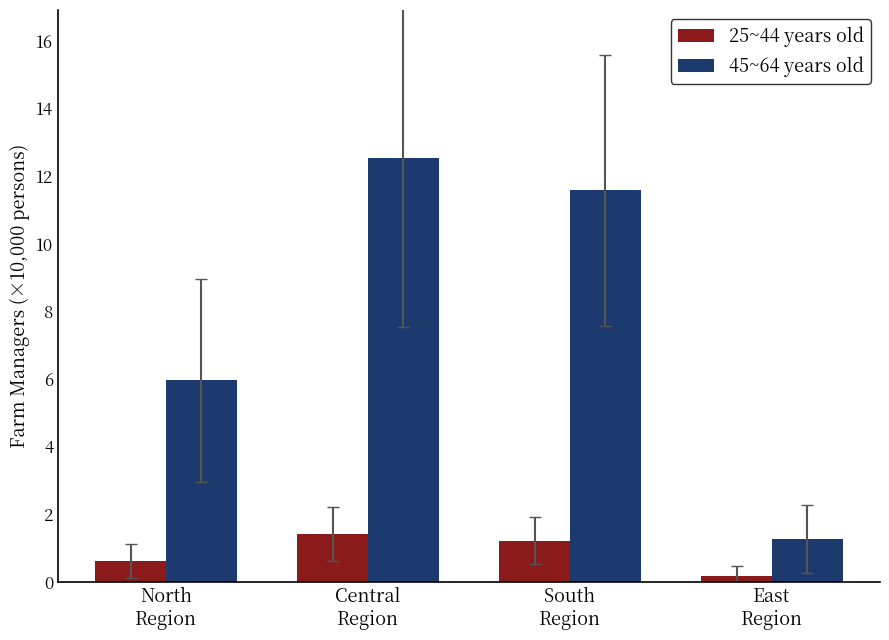

Reading left to right, what are all the values shown in this chart?

25~44 years old: 0.6	1.4	1.2	0.2
45~64 years old: 6.0	12.5	11.6	1.3